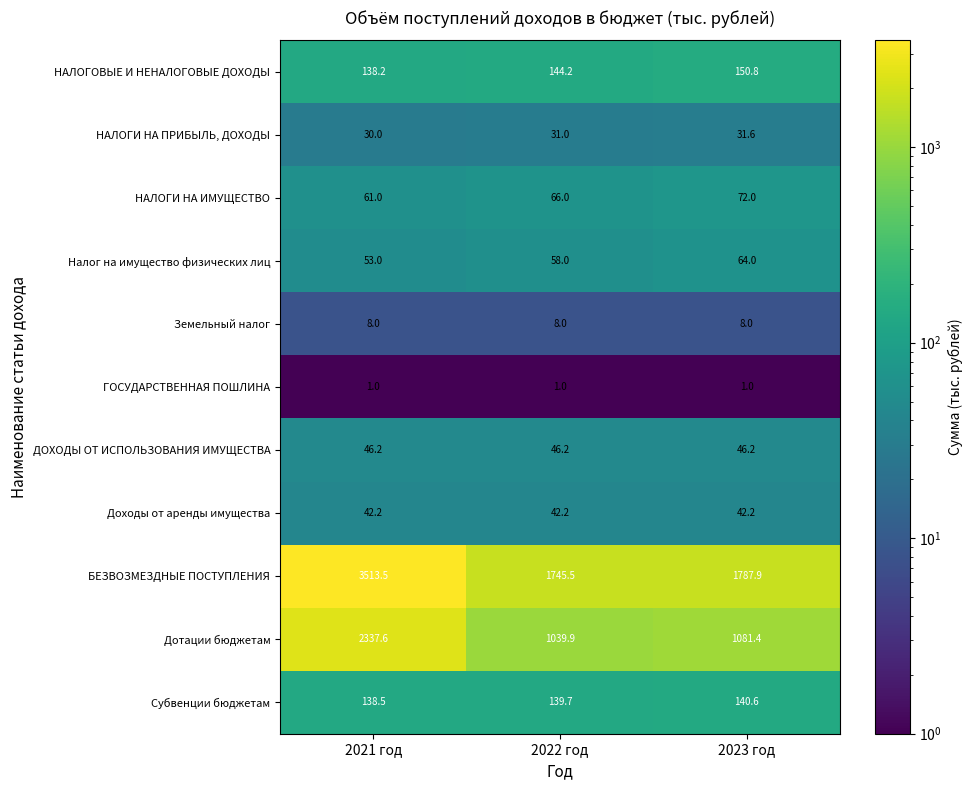

What is the lowest value of the ГОСУДАРСТВЕННАЯ ПОШЛИНА series?

1.0